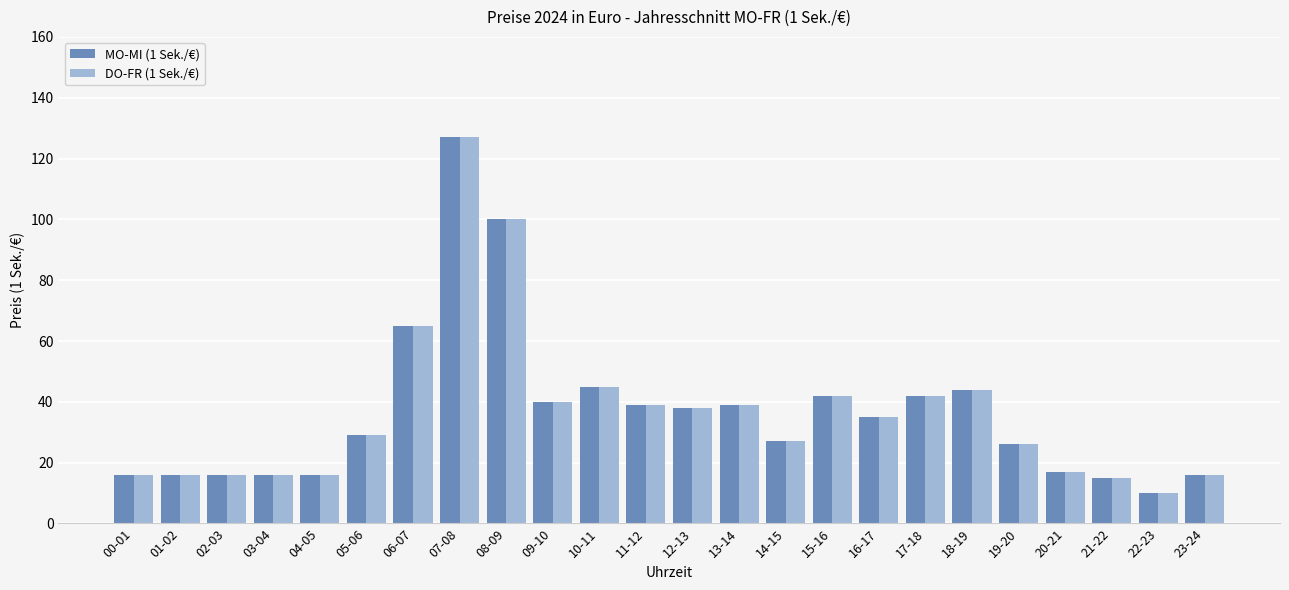

The DO-FR (1 Sek./€) series shows 12 at 05-06. True or false?

False